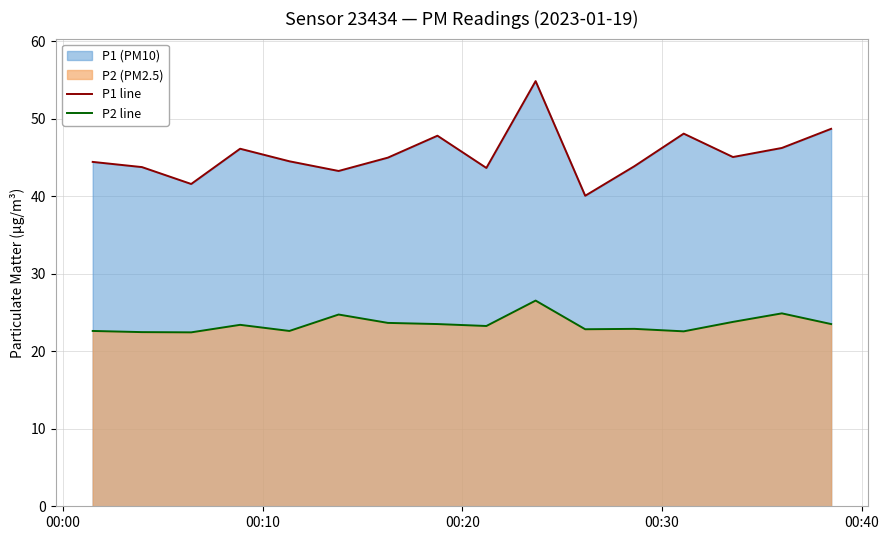

Reading left to right, list all the values displayed in this chart.

P1 line: 44.5	43.8	41.6	46.1	44.5	43.3	45.0	47.8	43.7	54.9	40.1	43.9	48.1	45.1	46.2	48.7
P2 line: 22.6	22.5	22.4	23.4	22.6	24.8	23.7	23.5	23.3	26.6	22.9	22.9	22.6	23.8	24.9	23.5